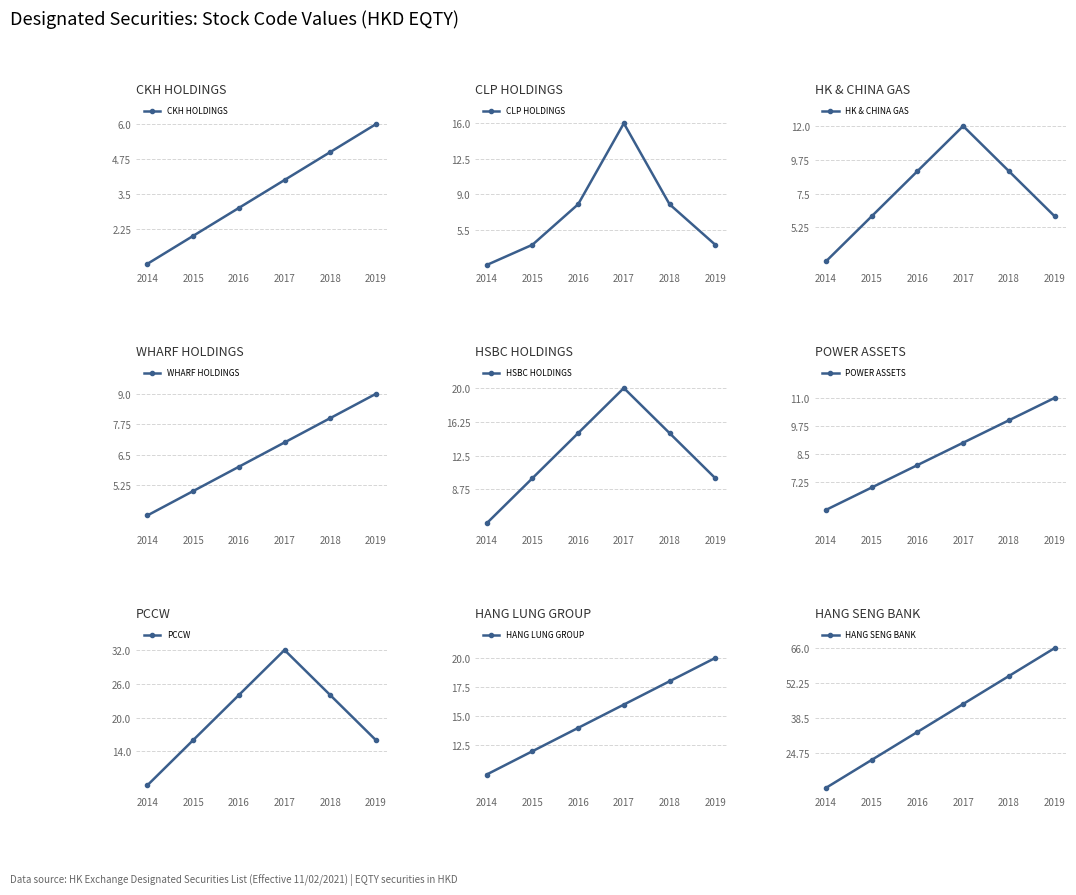

Is the value of Stock Code (cumulative) at 2014 greater than the value of EQTY at 2018?

Yes